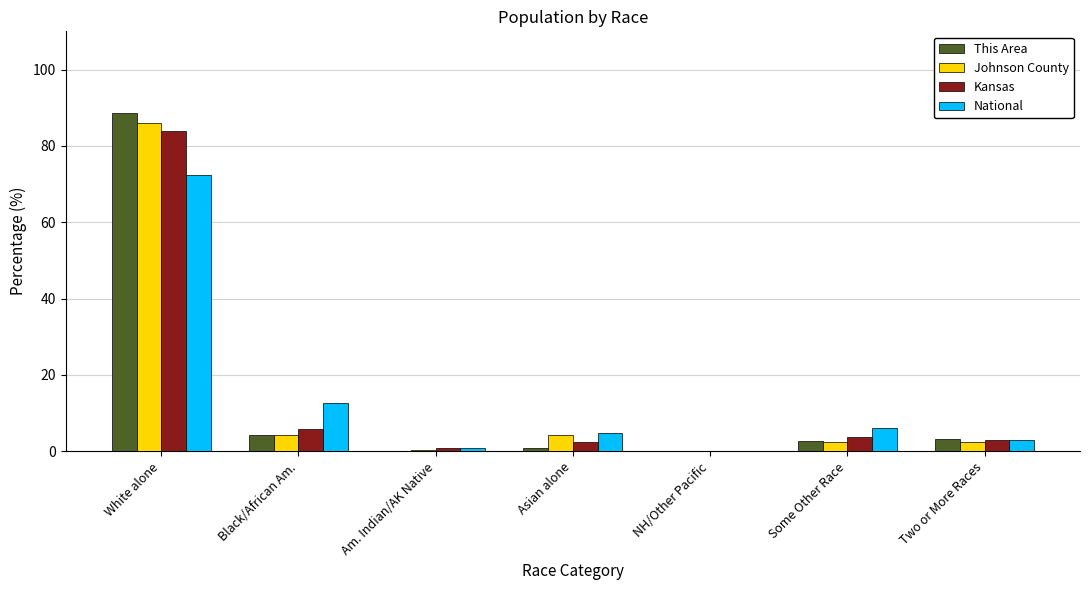

At which label does Johnson County first exceed 2?

White alone